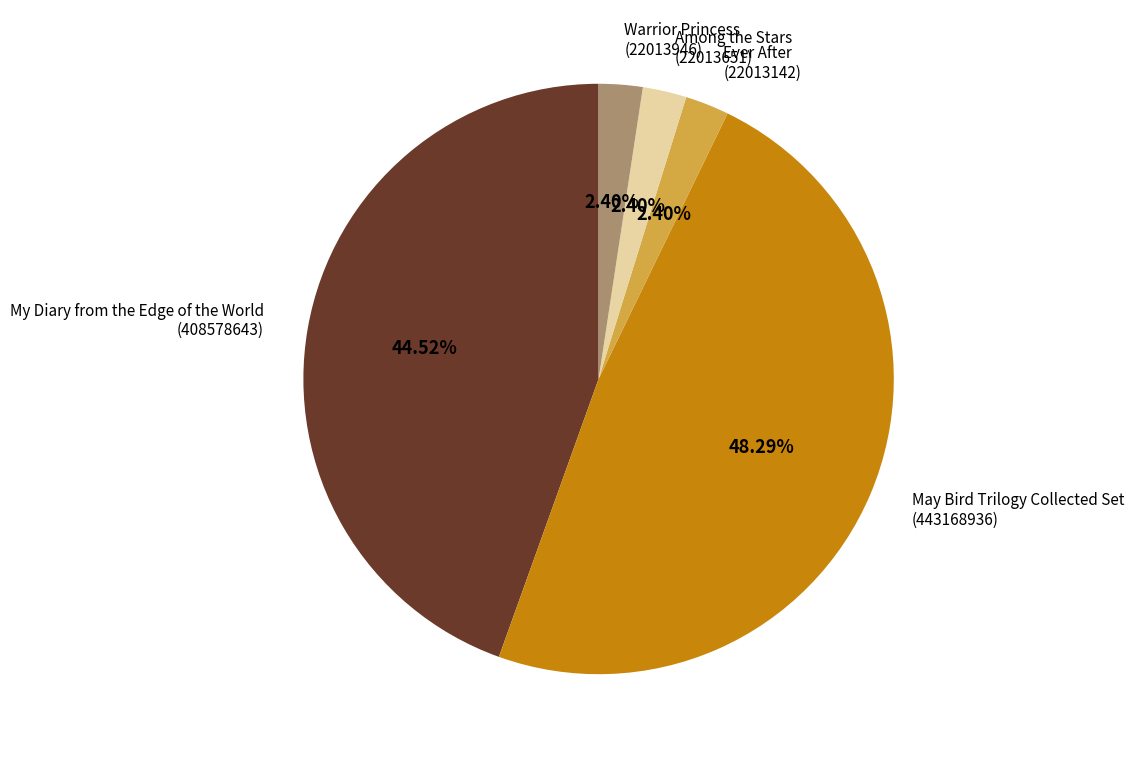

To the nearest percent, what is the difference between the largest and smallest slice percentages?

46%